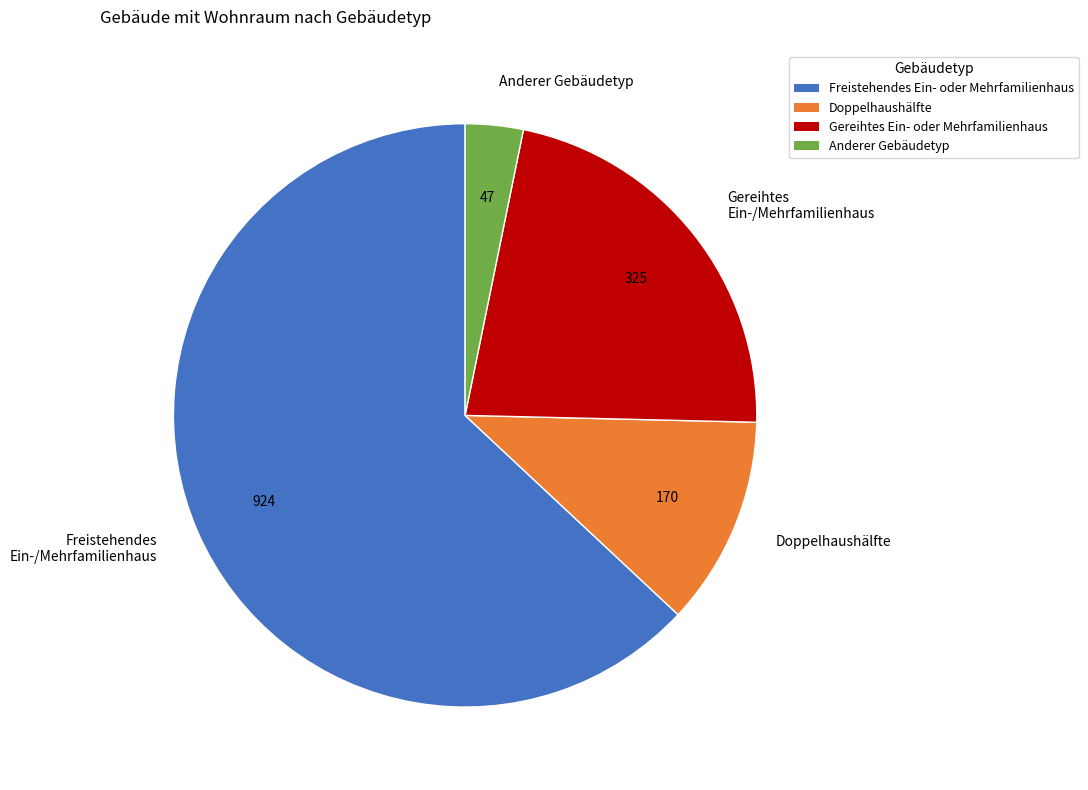

Do Gereihtes Ein-/Mehrfamilienhaus and Doppelhaushälfte together represent more than half of the pie?

No